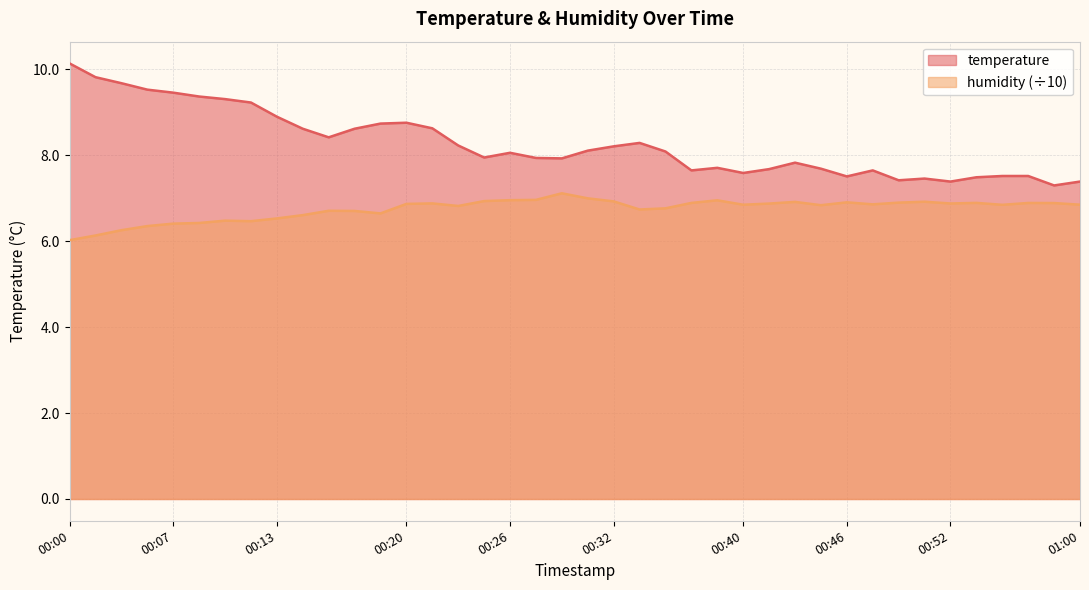

What are all the series names shown in the legend?

temperature, humidity (÷10)